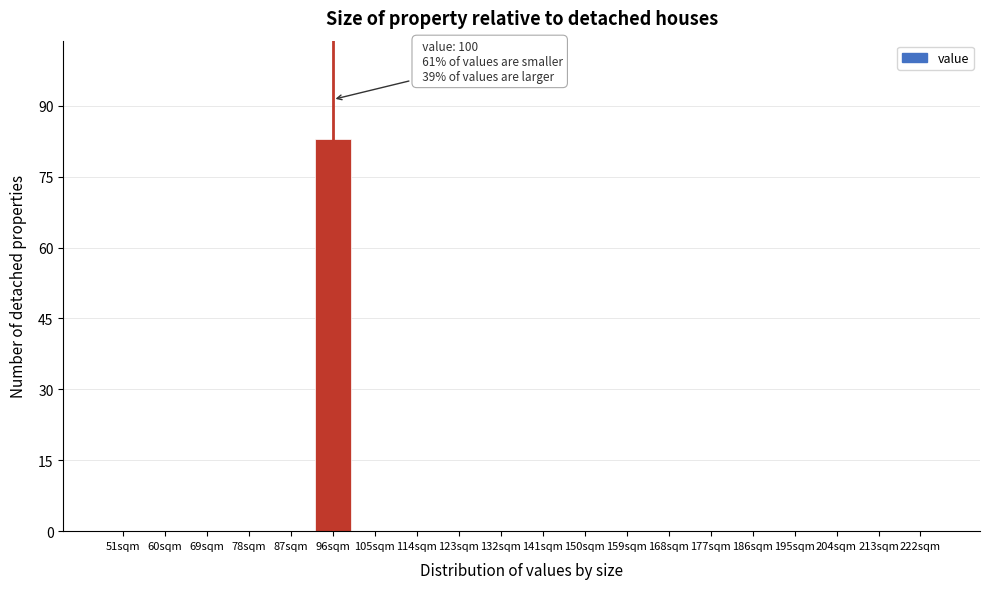

Reading left to right, what are all the values shown in this chart?

51sqm=0	60sqm=0	69sqm=0	78sqm=0	87sqm=0	96sqm=83	105sqm=0	114sqm=0	123sqm=0	132sqm=0	141sqm=0	150sqm=0	159sqm=0	168sqm=0	177sqm=0	186sqm=0	195sqm=0	204sqm=0	213sqm=0	222sqm=0